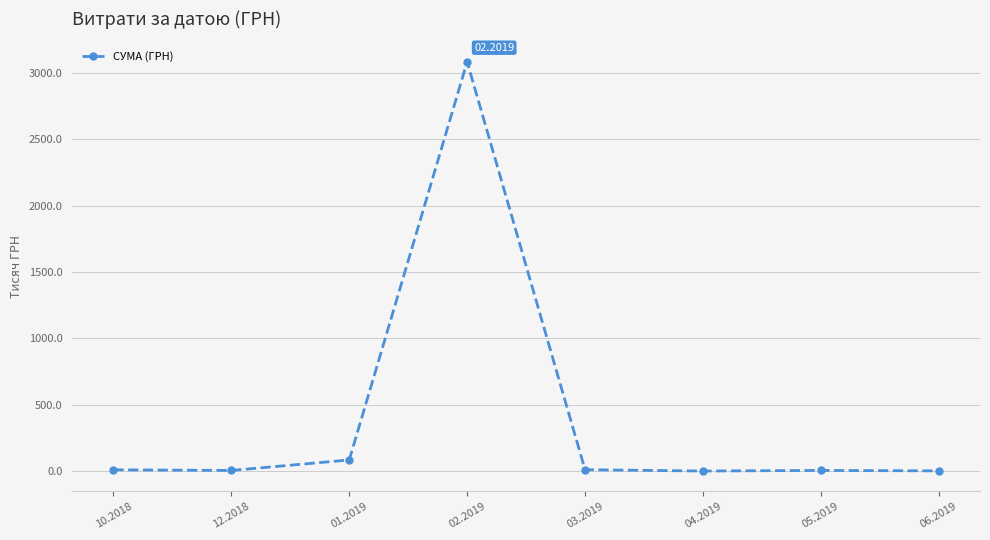

Where is the first local maximum?

02.2019